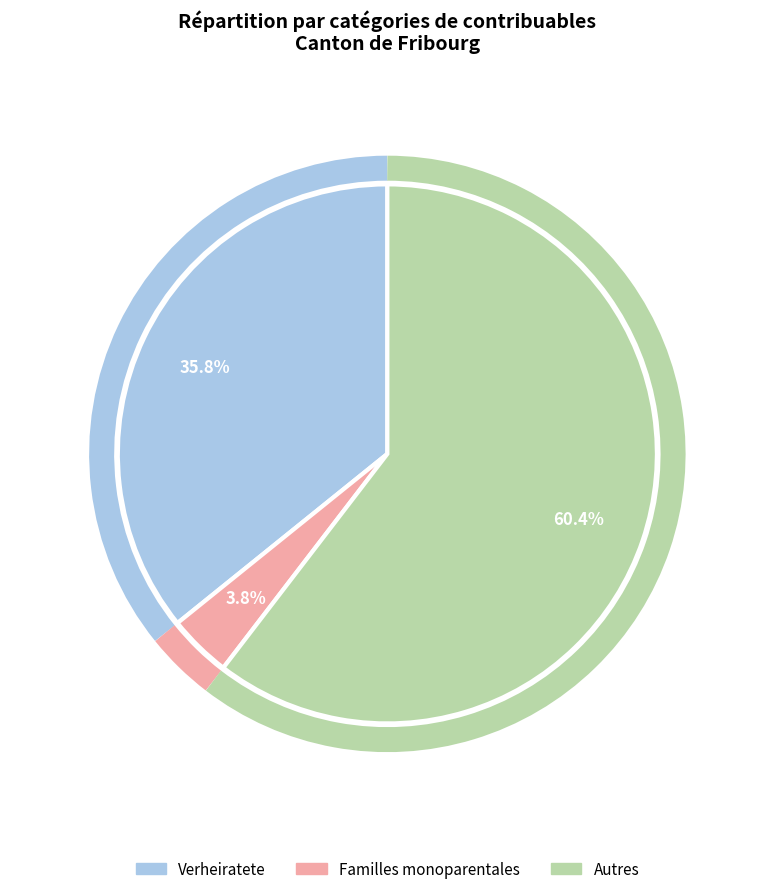

Does any single category account for the majority?

Yes